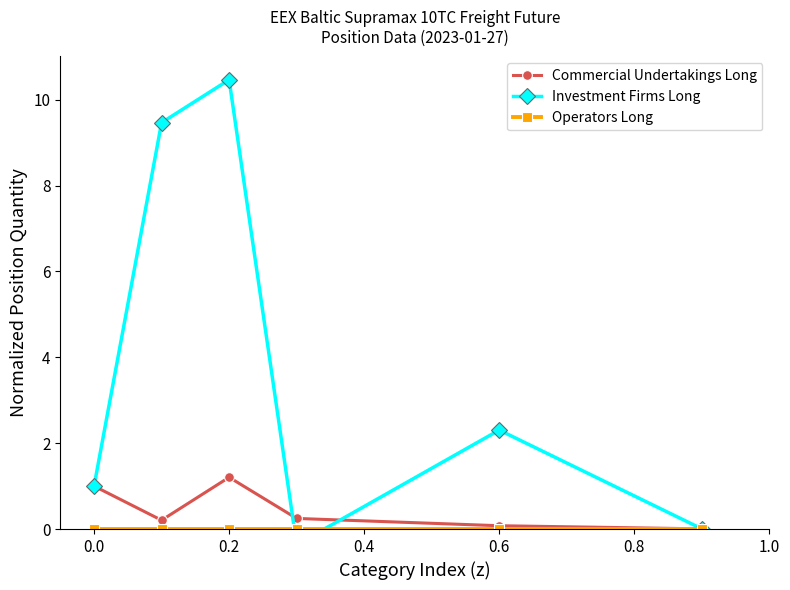

Is it true that Commercial Undertakings Long equals 0.6 at 0.2?

False